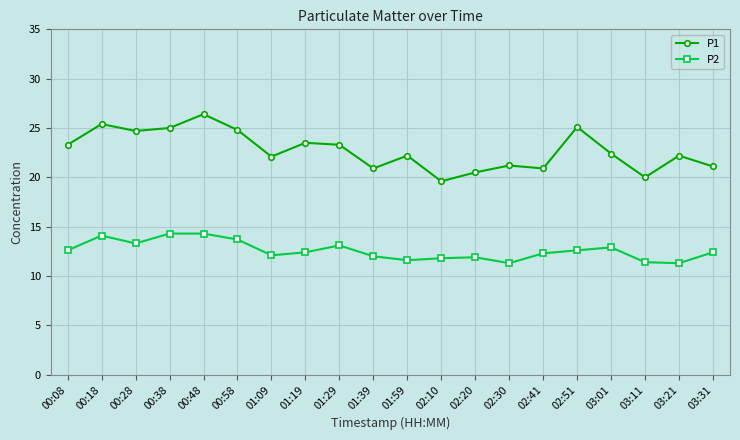

At which label does P1 first exceed 22?

00:08